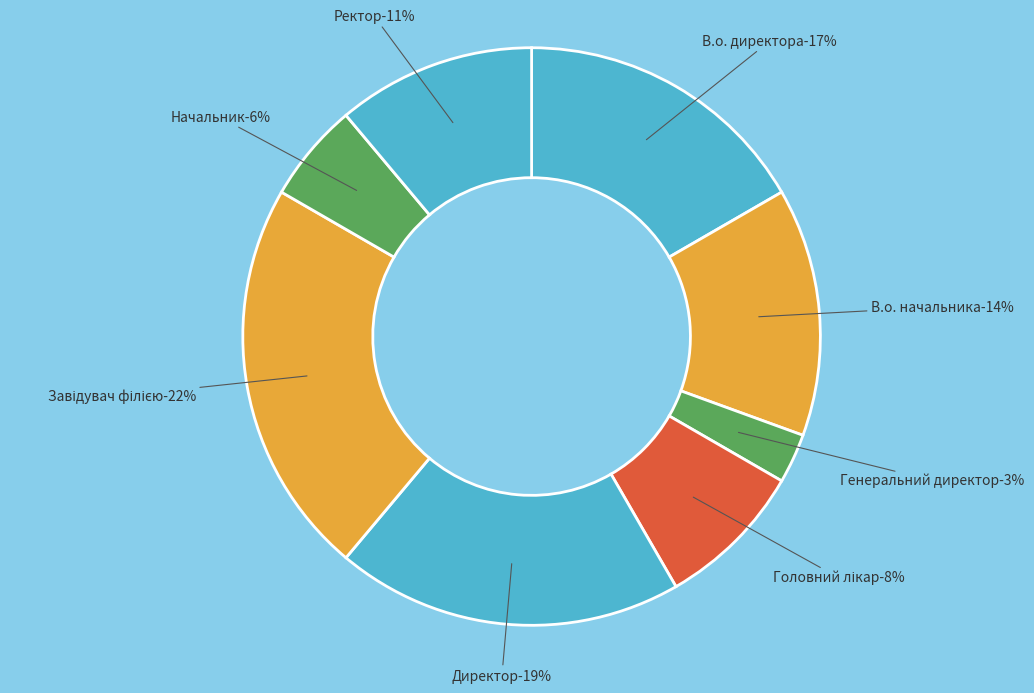

Which has a higher value, В.о. начальника or Начальник?

В.о. начальника